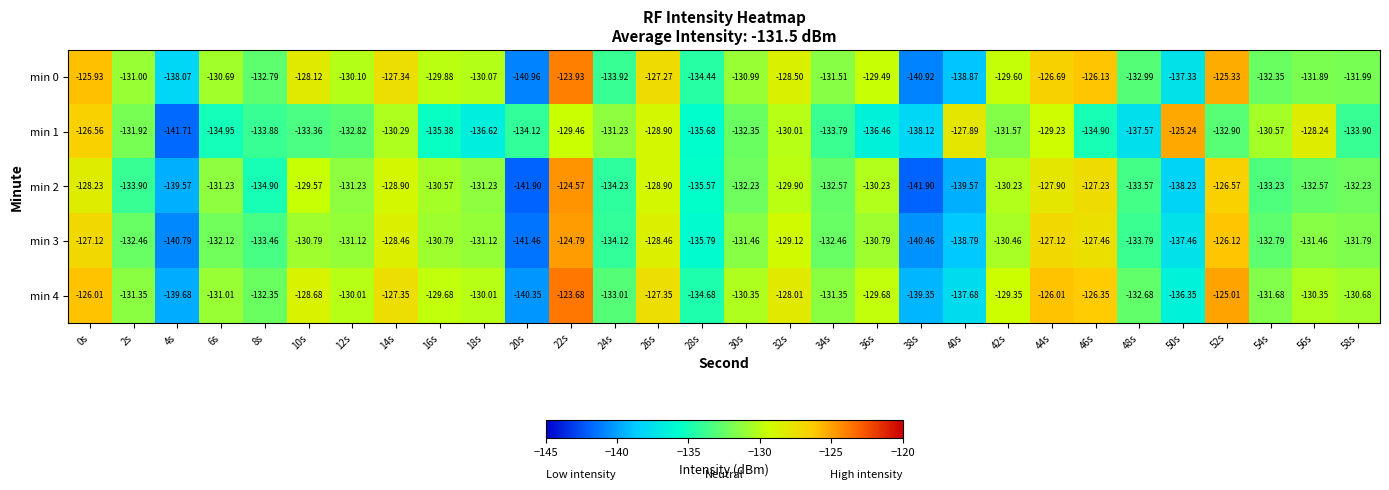

Is the value of min 3 at 34s greater than the value of min 1 at 56s?

No